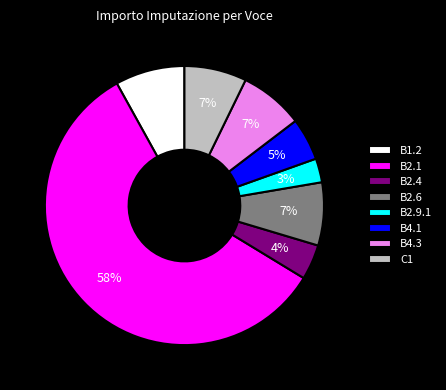

Which slice is the smallest?

B2.9.1